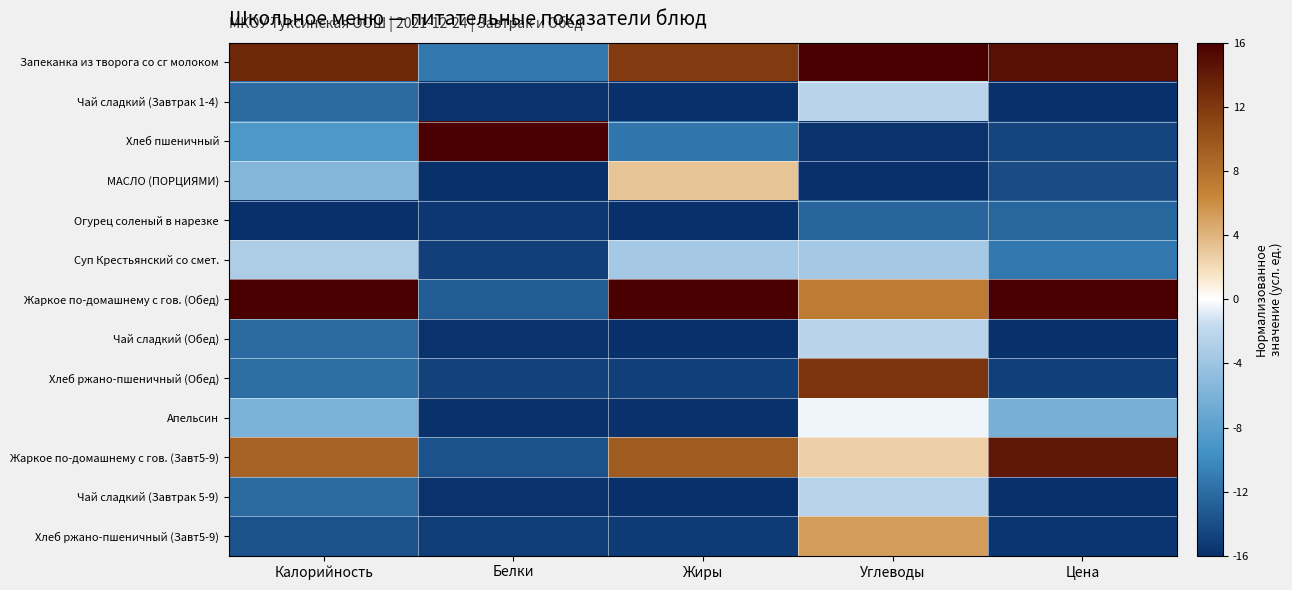

What is the total value across all series at Углеводы?

-12.4